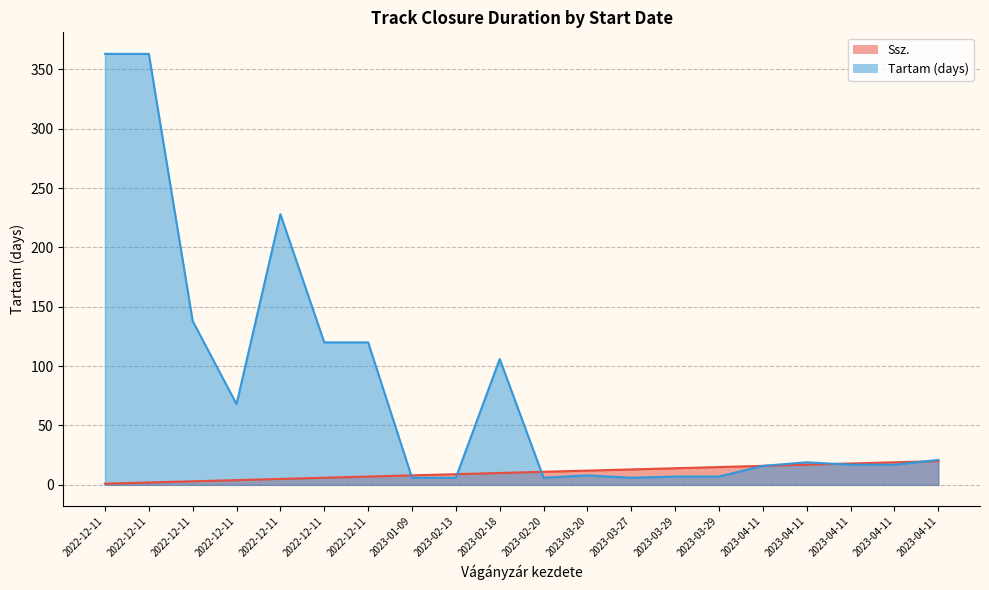

List the labels in order of Tartam_days value, largest first.

2022-12-11, 2022-12-11, 2022-12-11, 2022-12-11, 2022-12-11, 2022-12-11, 2023-02-18, 2022-12-11, 2023-04-11, 2023-04-11, 2023-04-11, 2023-04-11, 2023-04-11, 2023-03-20, 2023-03-29, 2023-03-29, 2023-01-09, 2023-02-13, 2023-02-20, 2023-03-27